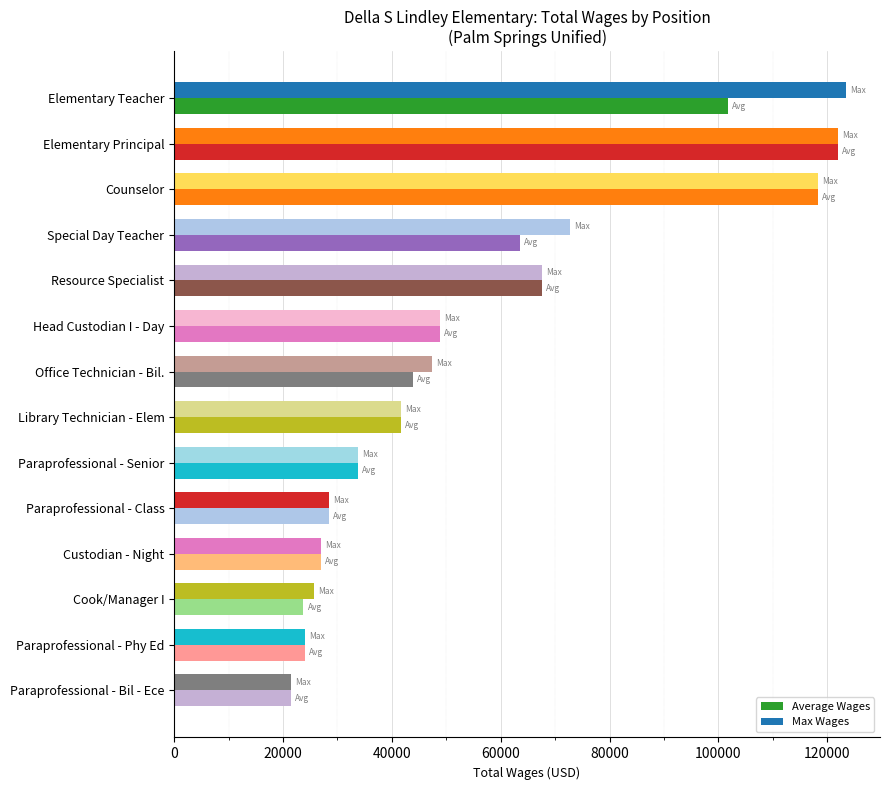

How many categories are shown in the chart?

14